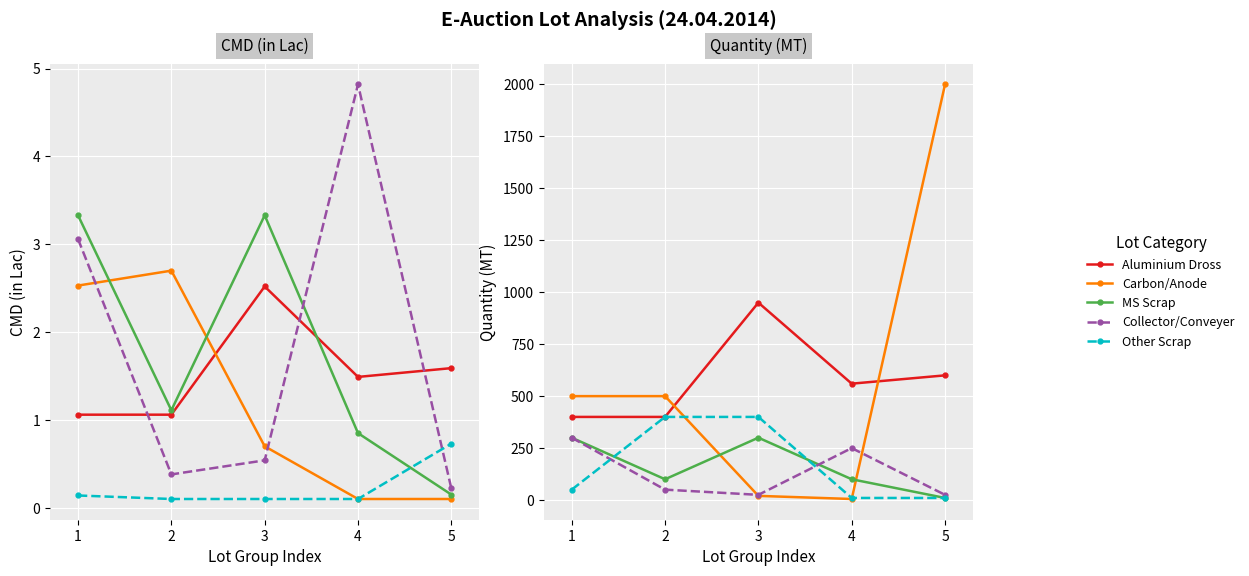

True or false: Aluminium Dross has more than 1 points higher than both neighbors.

False